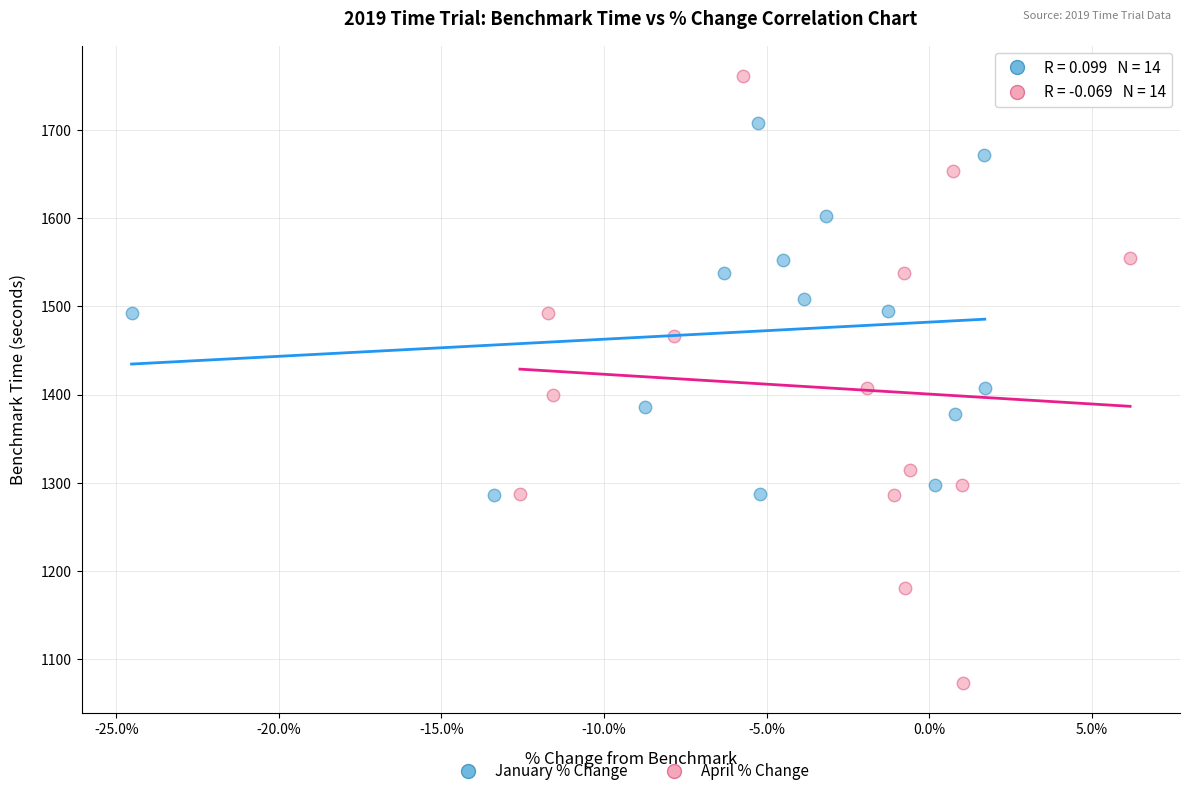

Which series has the largest Y range (max minus min)?

April % Change